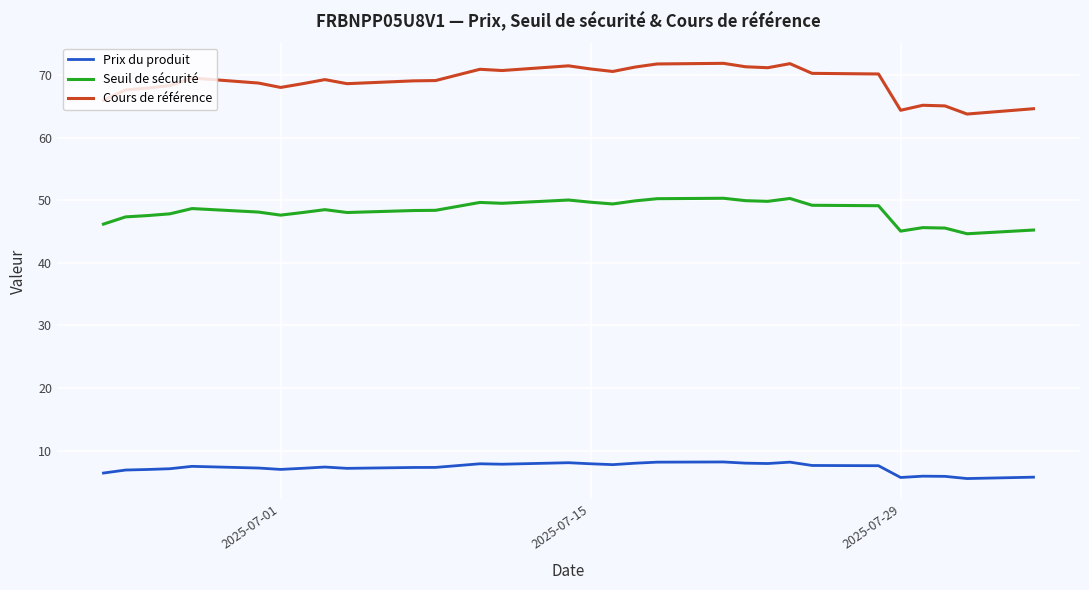

What is the difference between the maximum and minimum values in the Cours de référence series?

8.1